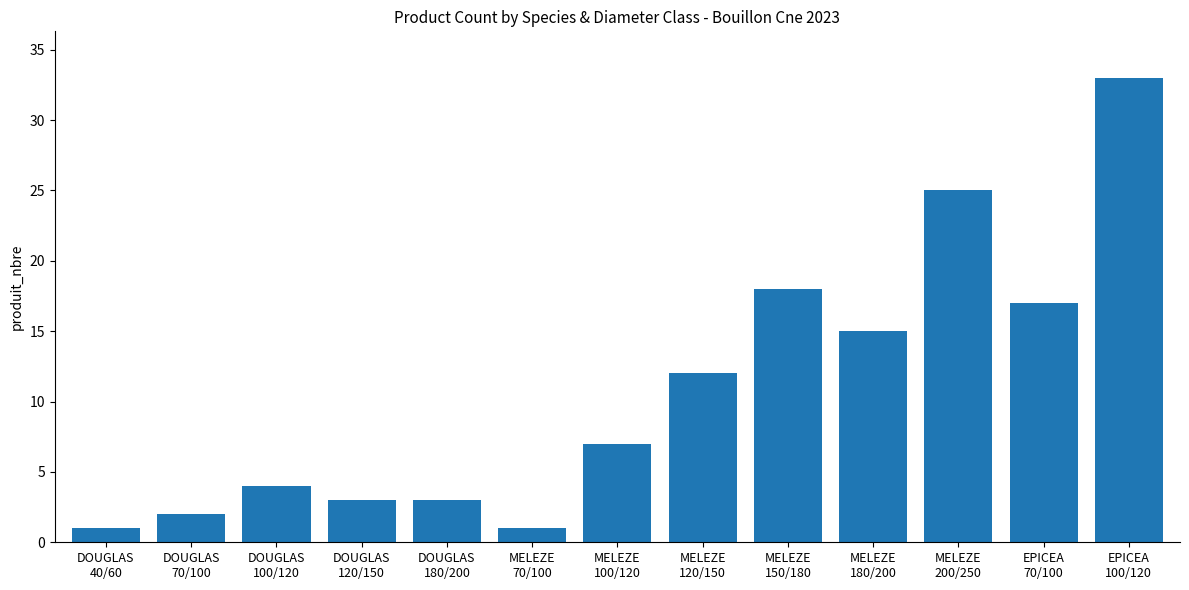

What position from the left is DOUGLAS
70/100?

2